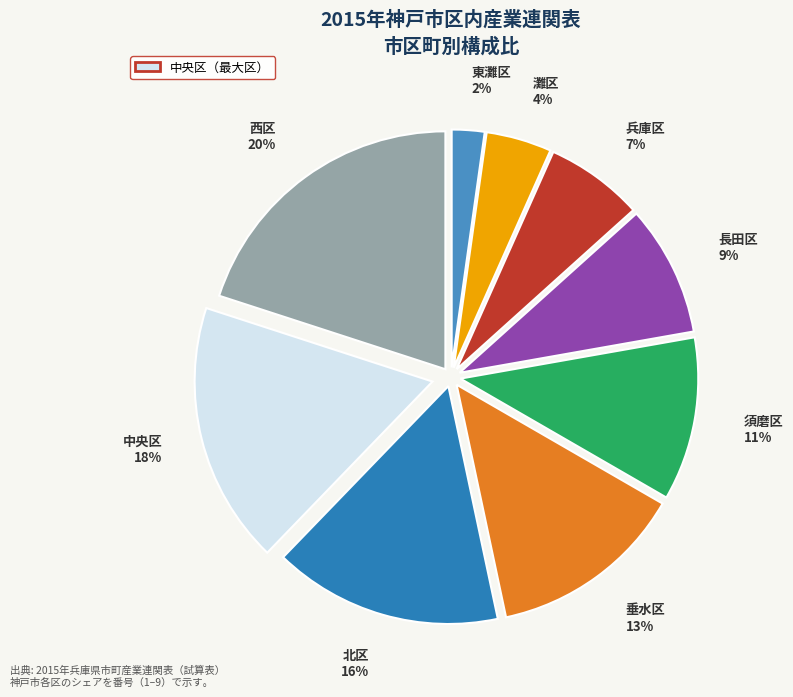

Which has a higher value, 中央区 or 西区?

西区